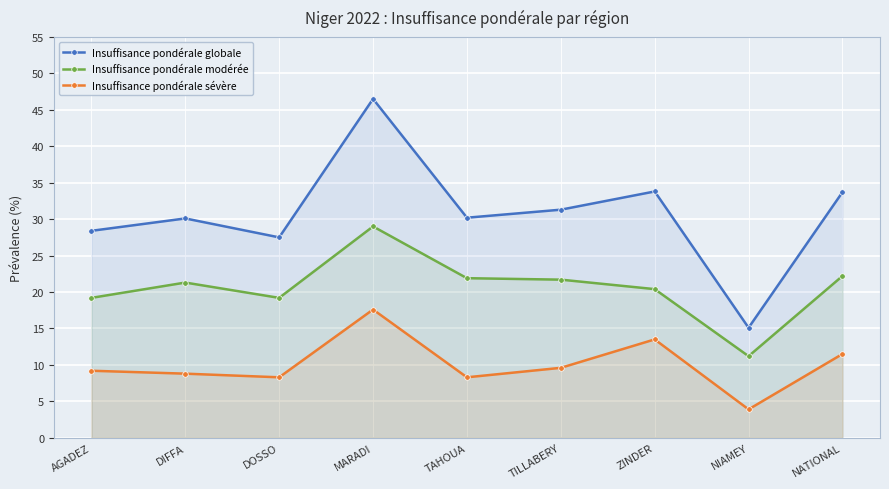

What is the sum of all Insuffisance pondérale modérée values?

186.1